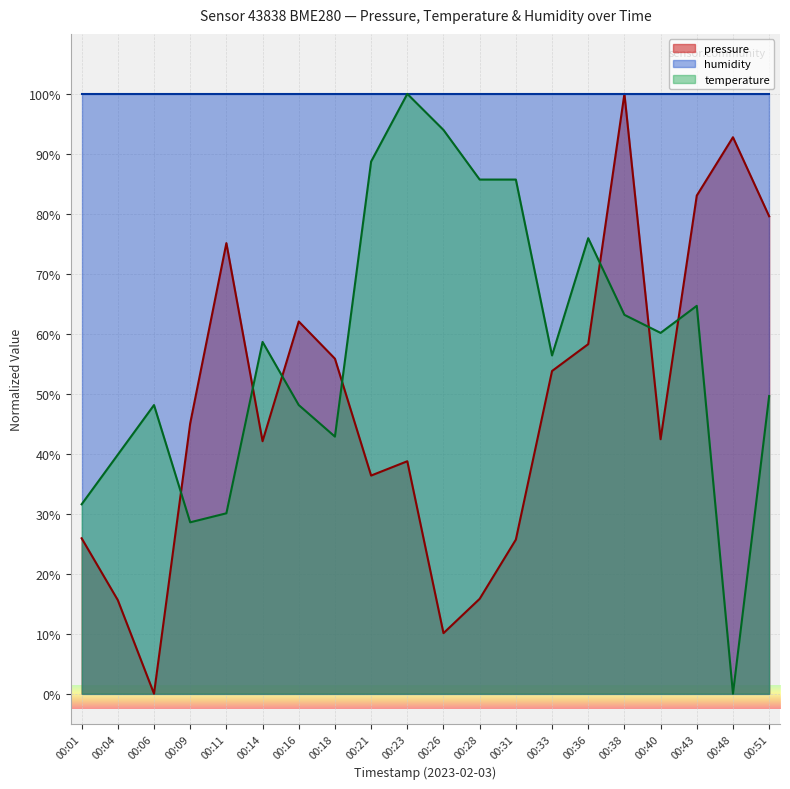

Which label corresponds to the largest value in the chart?

00:38